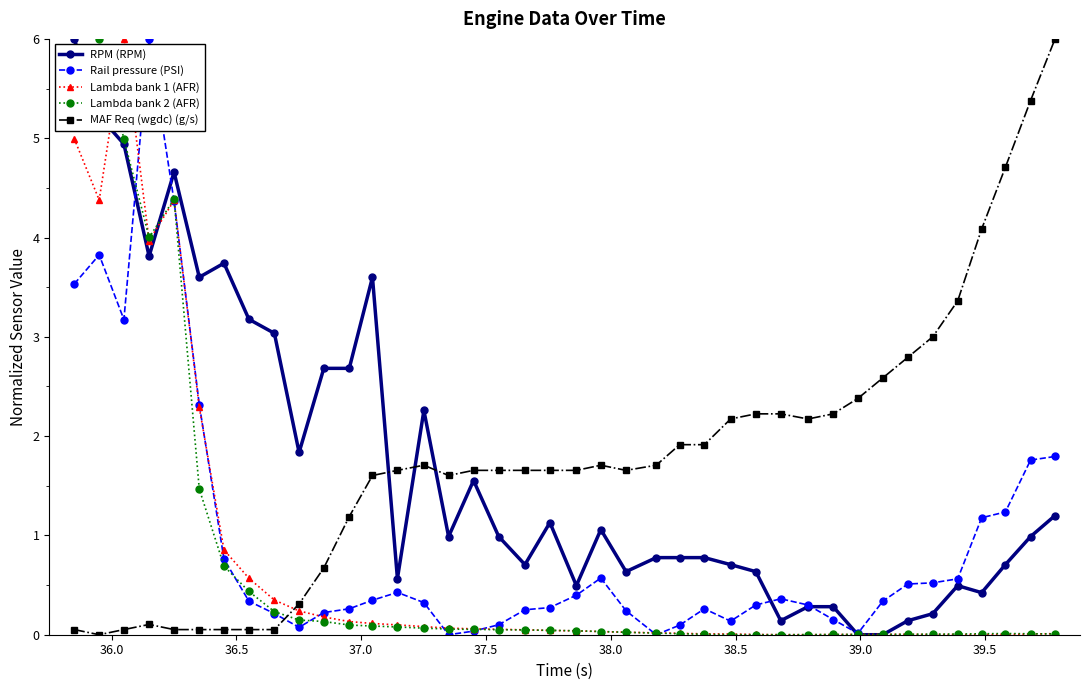

What is the maximum value shown in the chart?

6.0